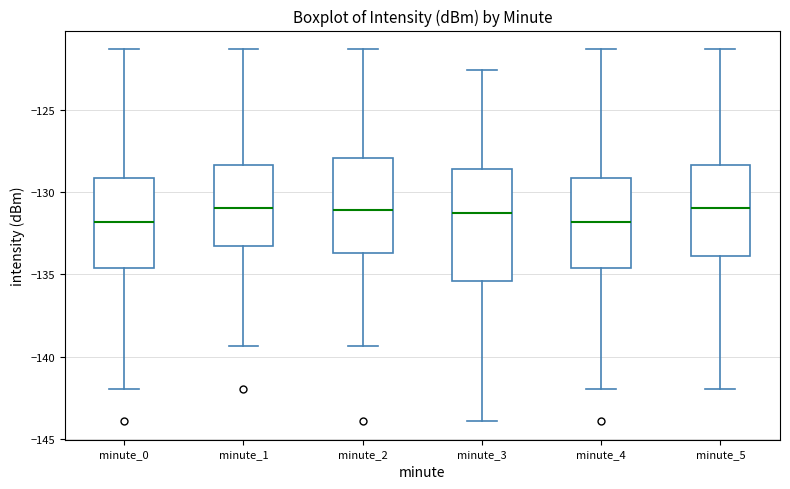

Reading left to right, transcribe this box plot: for each box, give where its median line is, the range the box spans, and where its two whiskers end, as read against the y-axis. The values are not printed on the chart, so give them approximately, as read against the axis.

minute_0: median -132.0, box -134.5 to -129.0, whiskers -142.0 to -121.5
minute_1: median -131.0, box -133.5 to -128.5, whiskers -139.5 to -121.5
minute_2: median -131.0, box -133.5 to -128.0, whiskers -139.5 to -121.5
minute_3: median -131.5, box -135.5 to -128.5, whiskers -144.0 to -122.5
minute_4: median -132.0, box -134.5 to -129.0, whiskers -142.0 to -121.5
minute_5: median -131.0, box -134.0 to -128.5, whiskers -142.0 to -121.5